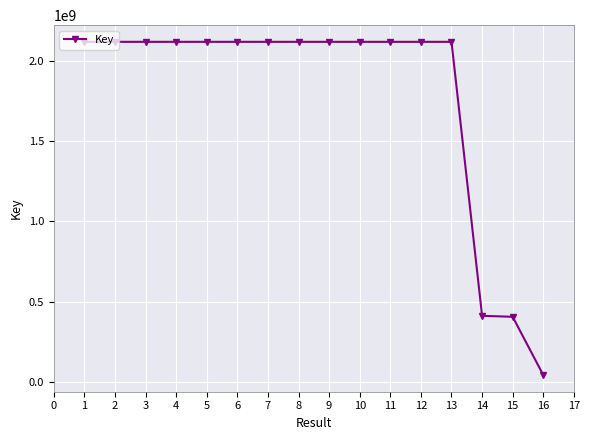

What is the value of the 1st point from the left?

2117886336